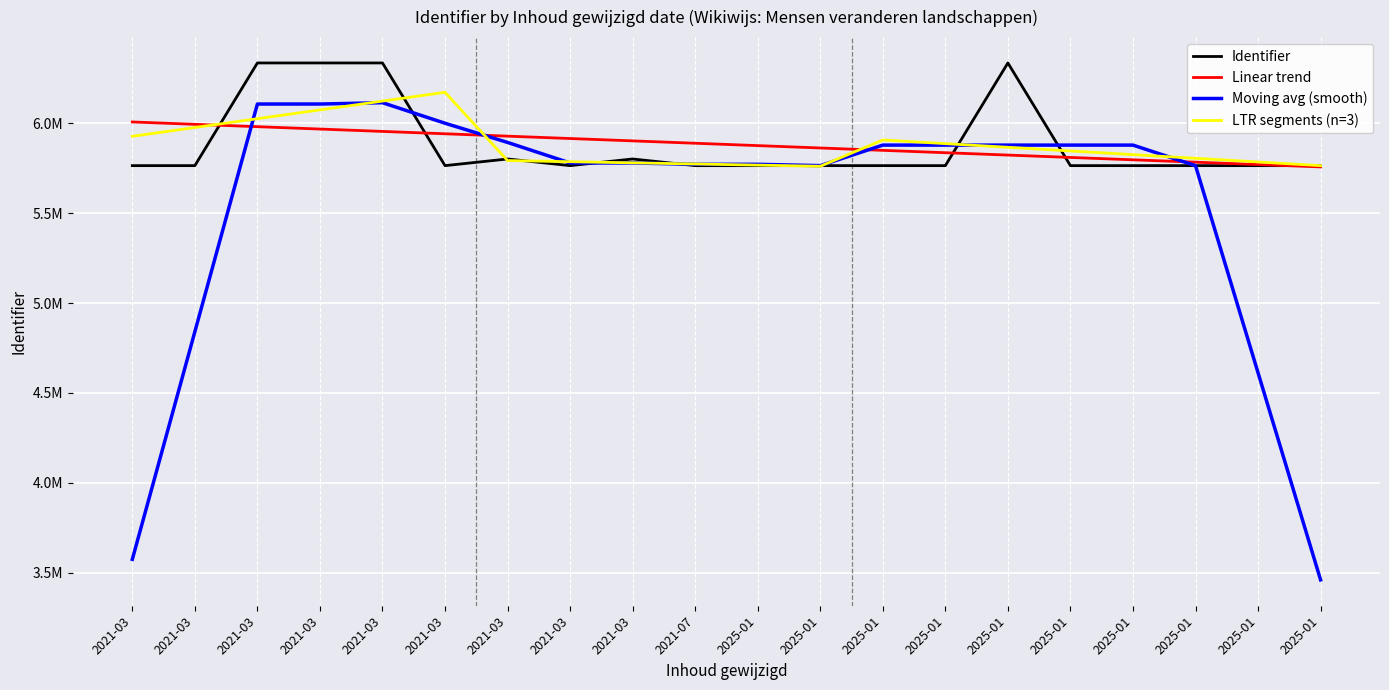

Is this an area chart (filled region under the line)?

No